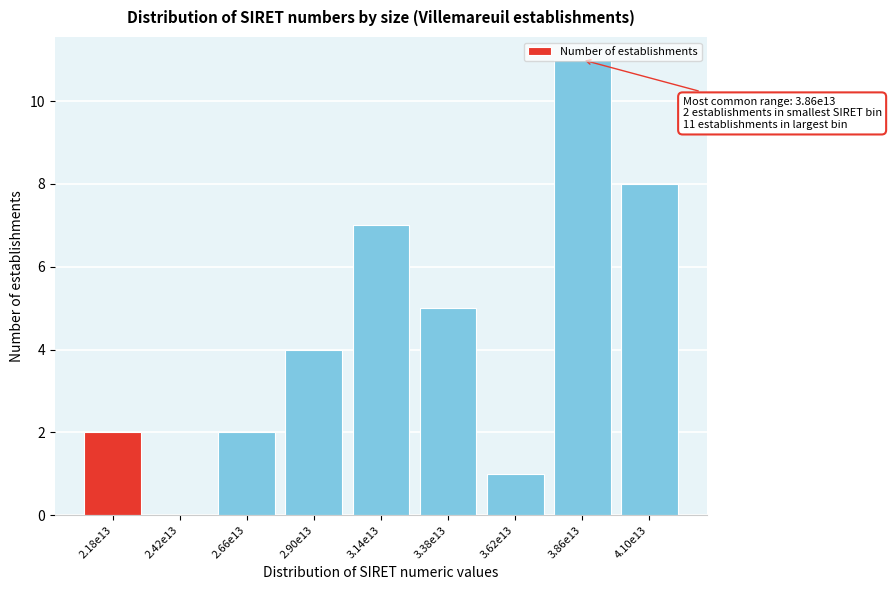

At which category does the chart reach its peak across all series?

3.86e13